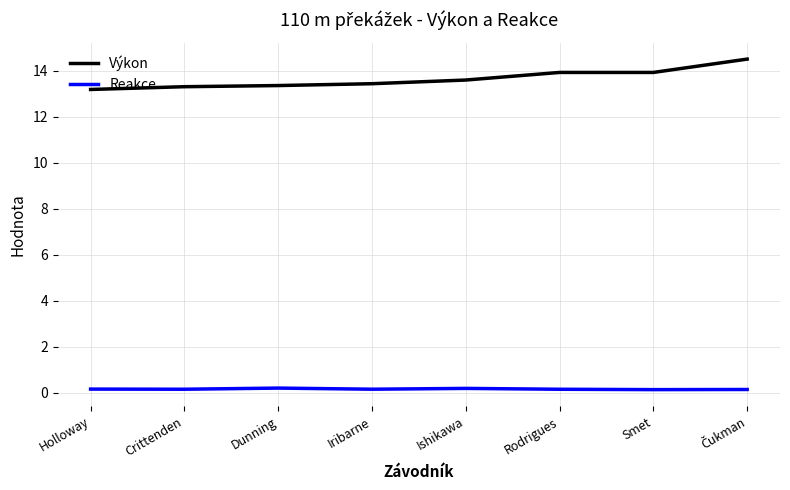

In Reakce, how many points are higher than both neighbors (excluding endpoints)?

2